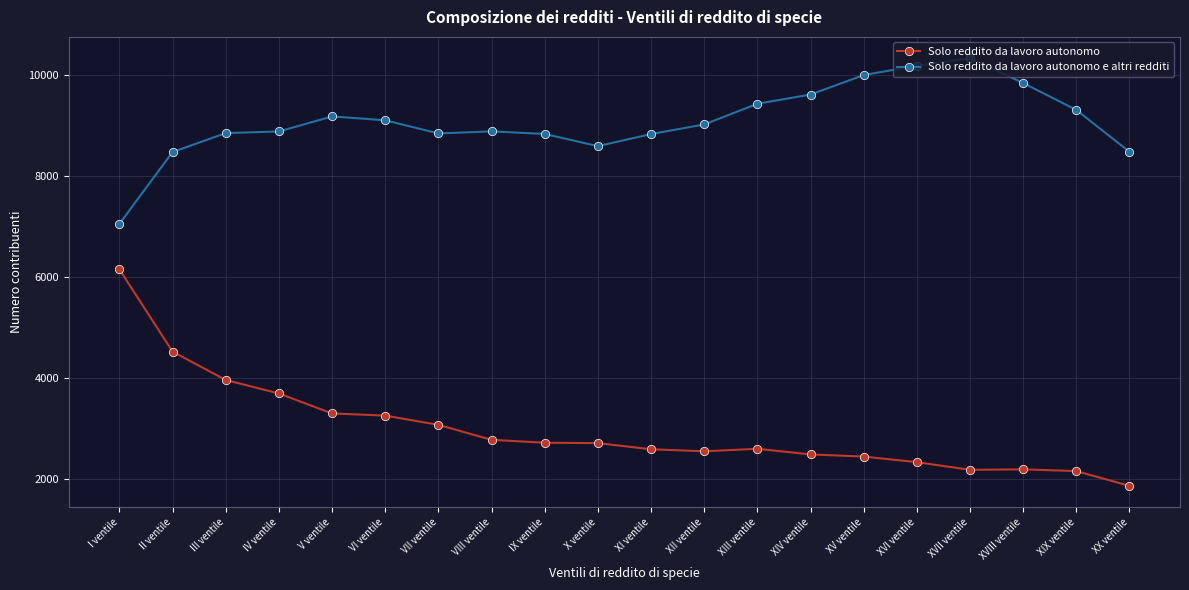

True or false: Solo reddito da lavoro autonomo and Solo reddito da lavoro autonomo e altri redditi cross at least once.

False